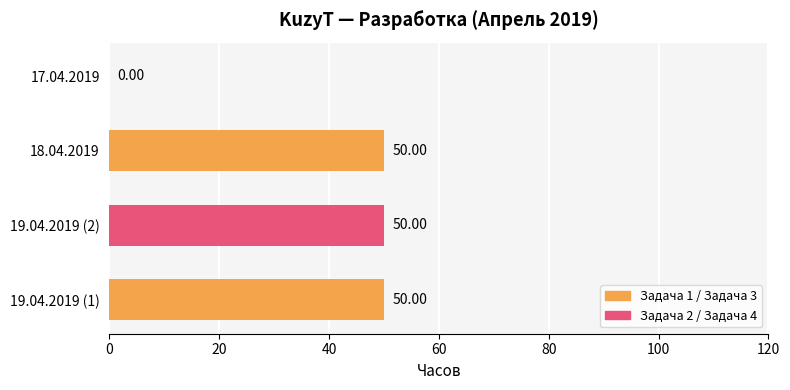

What is the sum of the values at 19.04.2019 (2) and 18.04.2019?

100